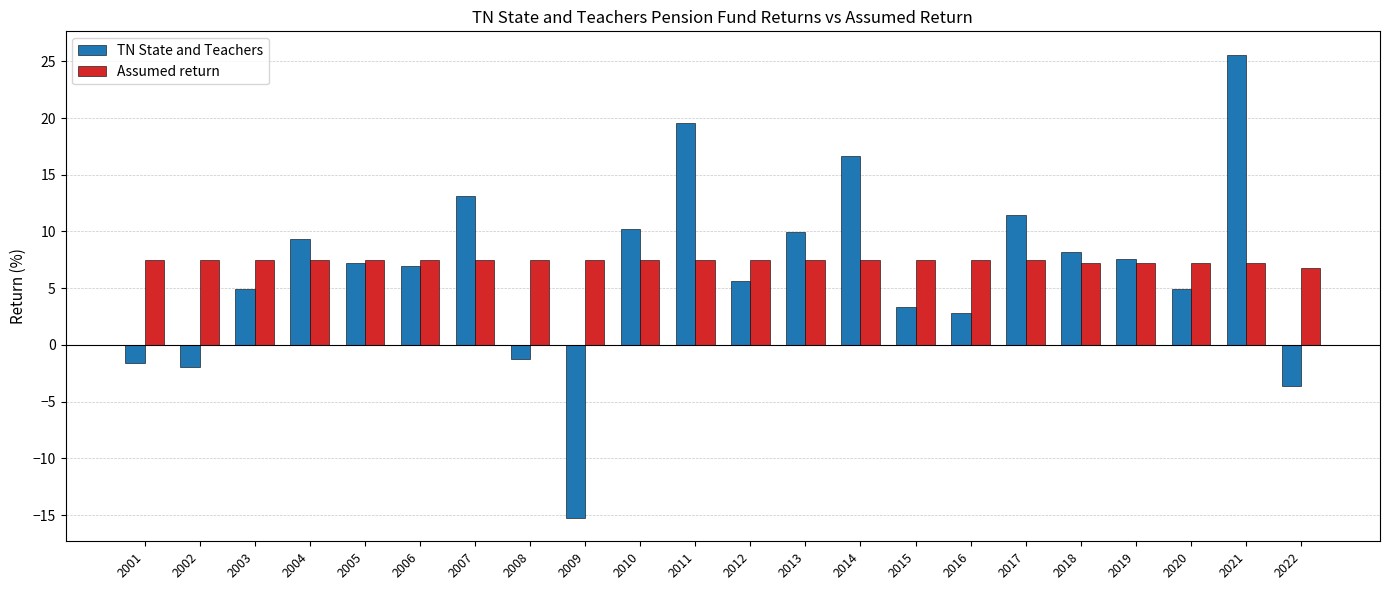

What is the greatest value displayed?

25.6